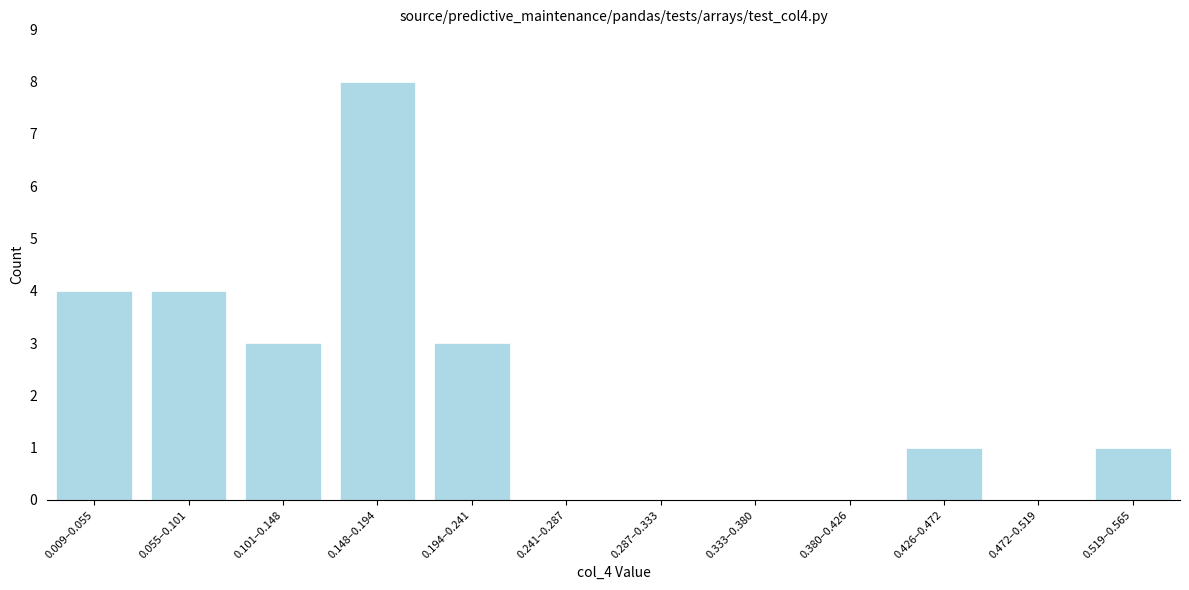

Reading left to right, transcribe all the data shown in this chart.

0.009–0.055=4	0.055–0.101=4	0.101–0.148=3	0.148–0.194=8	0.194–0.241=3	0.241–0.287=0	0.287–0.333=0	0.333–0.380=0	0.380–0.426=0	0.426–0.472=1	0.472–0.519=0	0.519–0.565=1